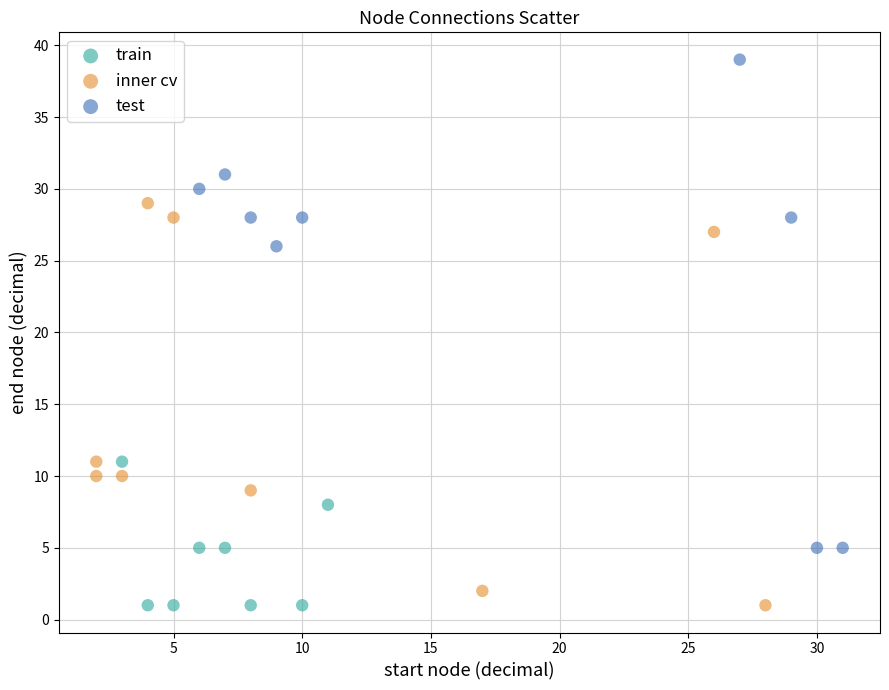

Which series has the widest spread of Y values?

test